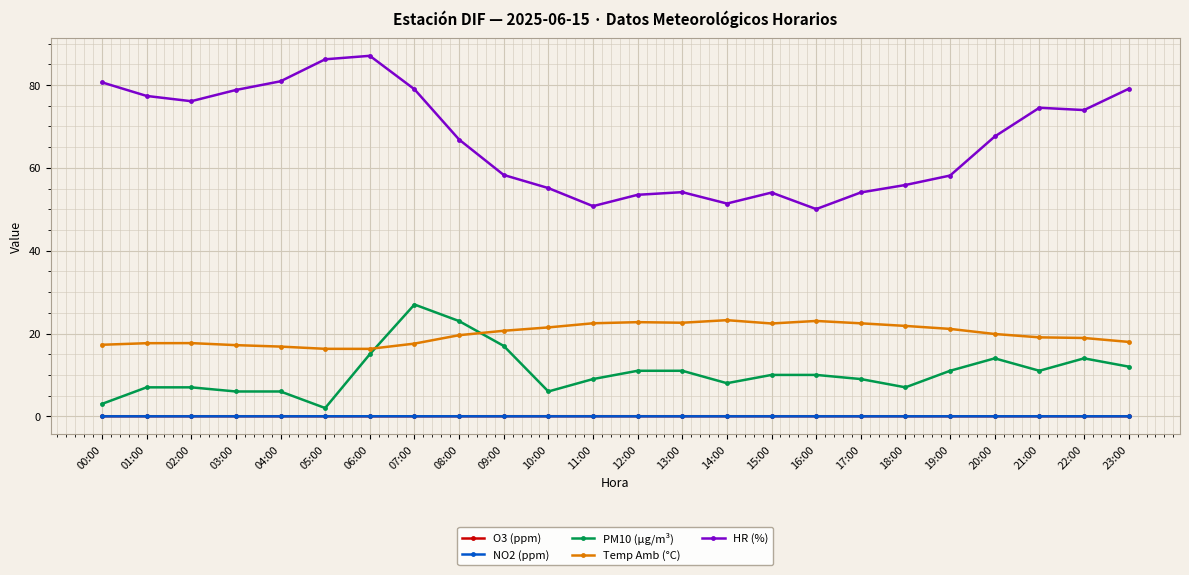

True or false: O3 (ppm) and HR (%) cross at least once.

False